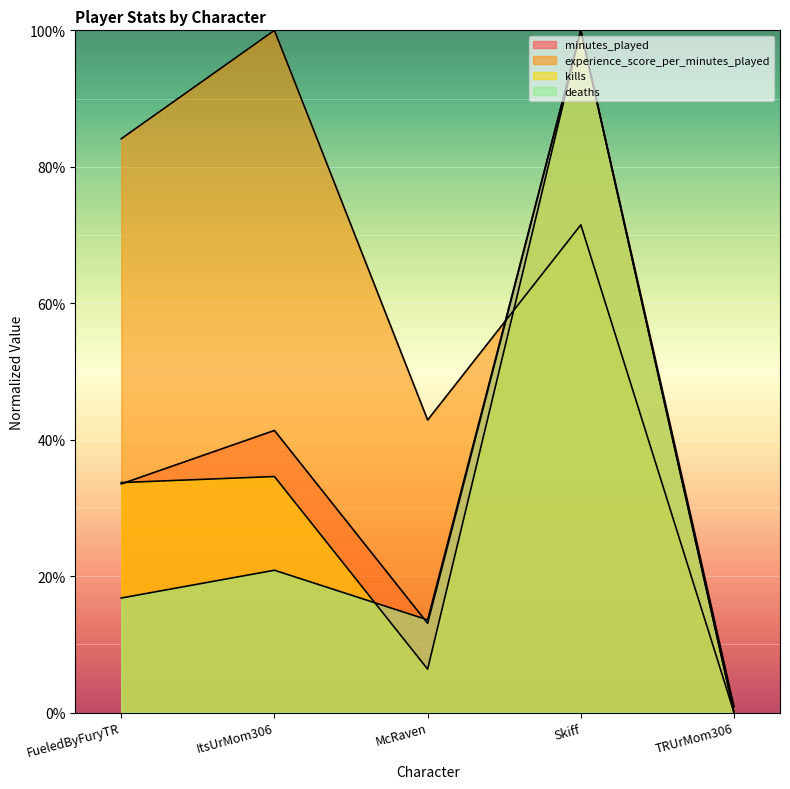

Where do minutes_played and deaths first cross each other?

ItsUrMom306 and McRaven